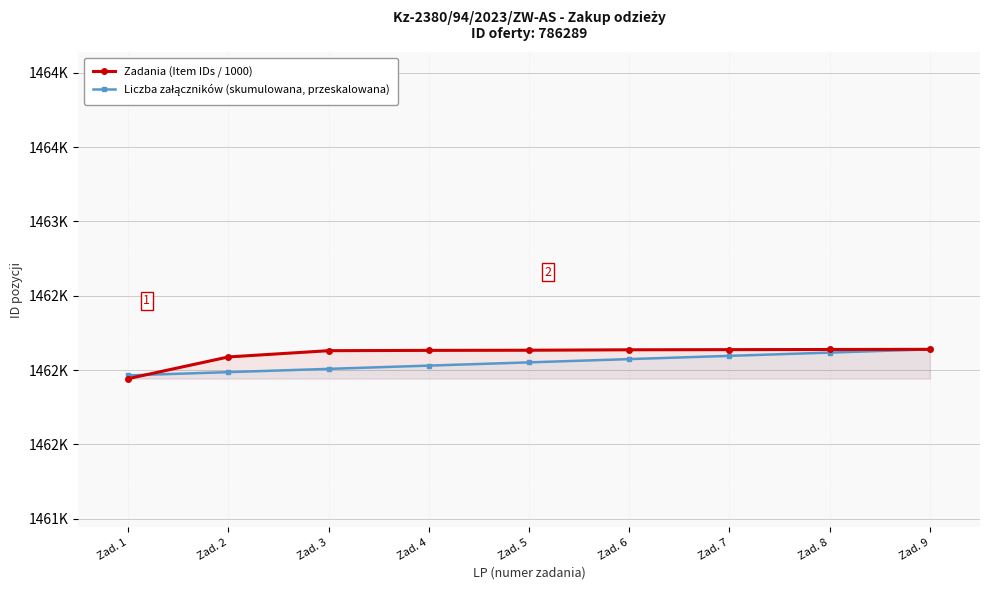

What is the value of the Zadania (Item IDs / 1000) point at the 5th from the left?

1462.1